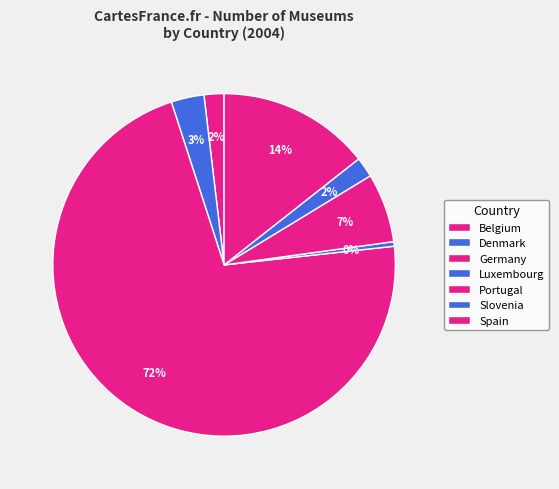

Rank the categories by value from highest to lowest.

Germany, Spain, Portugal, Denmark, Slovenia, Belgium, Luxembourg